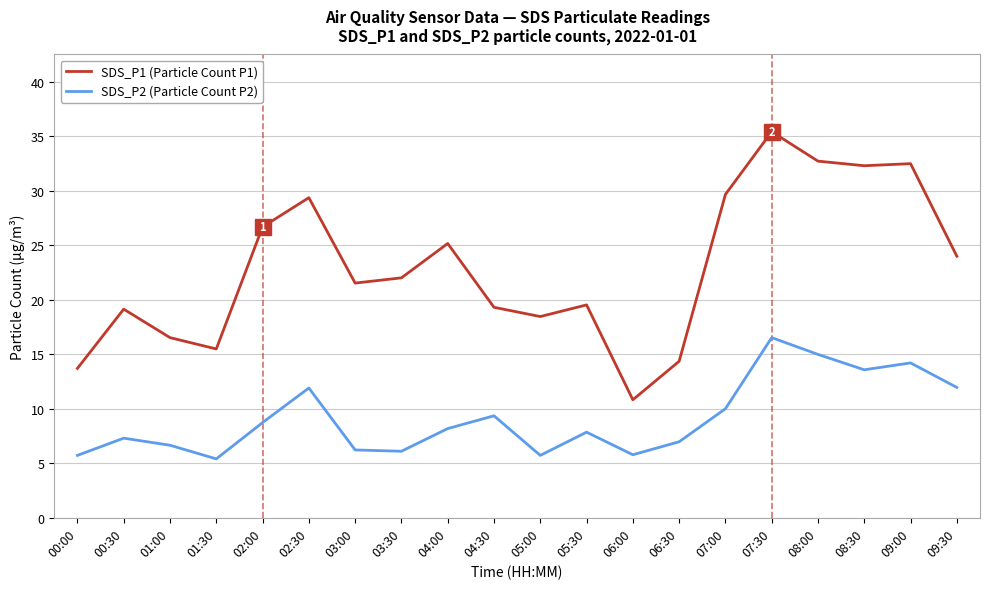

What is the difference between the maximum and minimum values in the SDS_P1 (Particle Count P1) series?

24.6